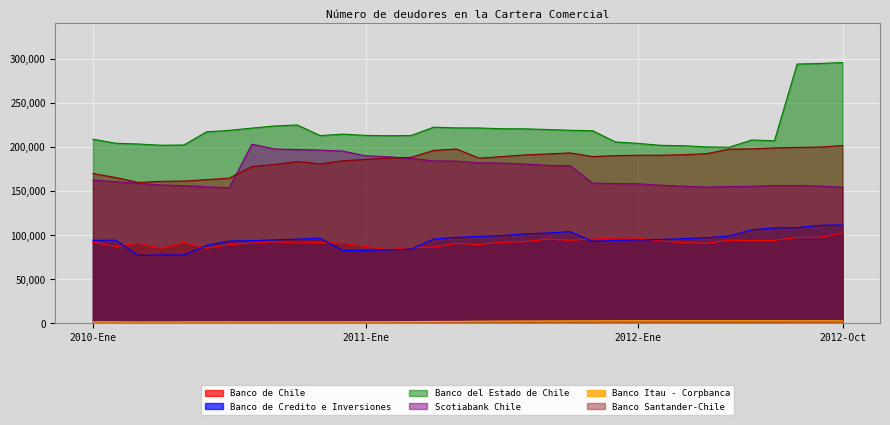

Is the value of Banco de Chile at 2012-Feb greater than the value of Banco del Estado de Chile at 2012-Feb?

No